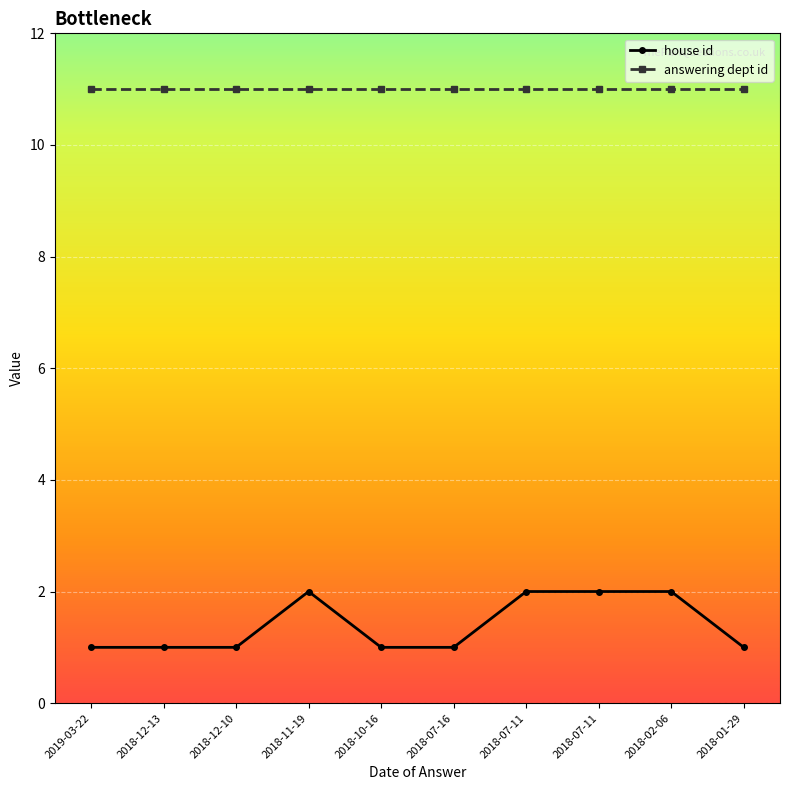

What is the highest value of the house id series?

2